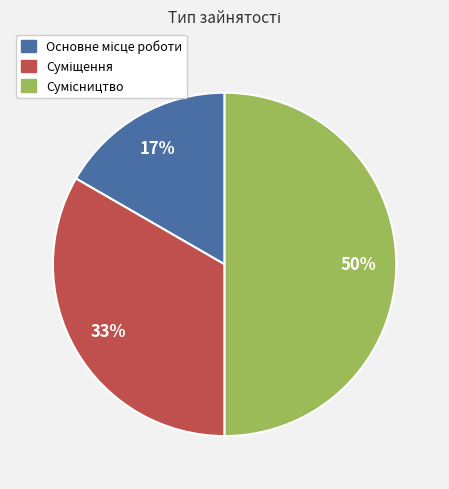

To the nearest percent, what is the average slice percentage?

33%